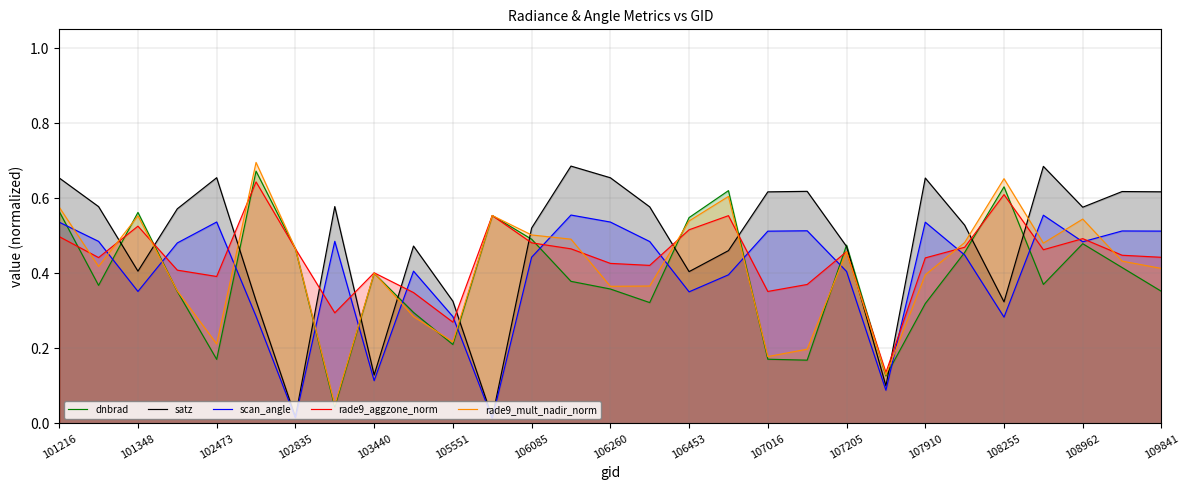

The rade9_aggzone_norm series shows 0.2 at 19. True or false?

False